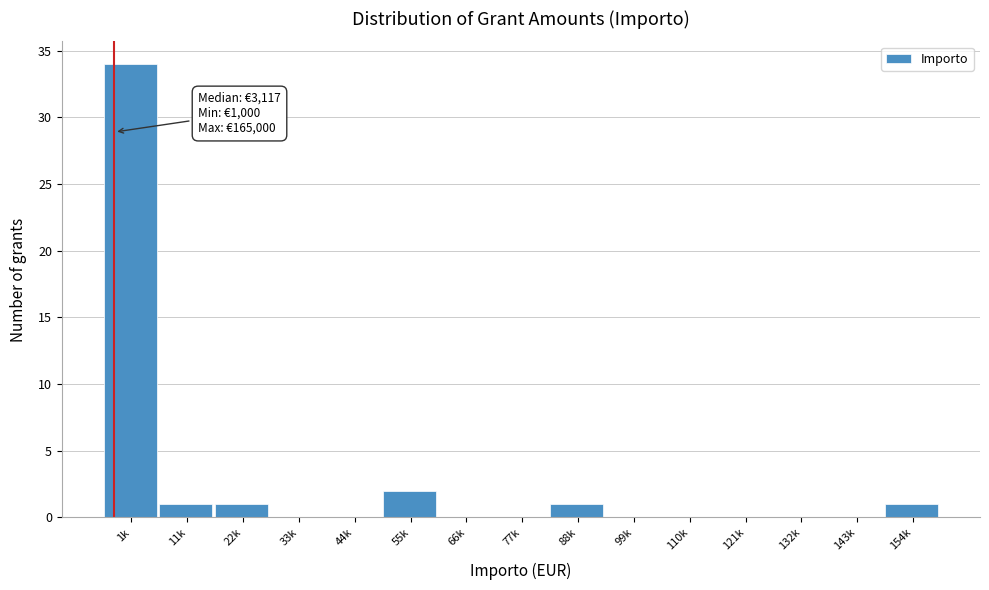

Reading left to right, list all the values displayed in this chart.

1k=34	11k=1	22k=1	33k=0	44k=0	55k=2	66k=0	77k=0	88k=1	99k=0	110k=0	121k=0	132k=0	143k=0	154k=1